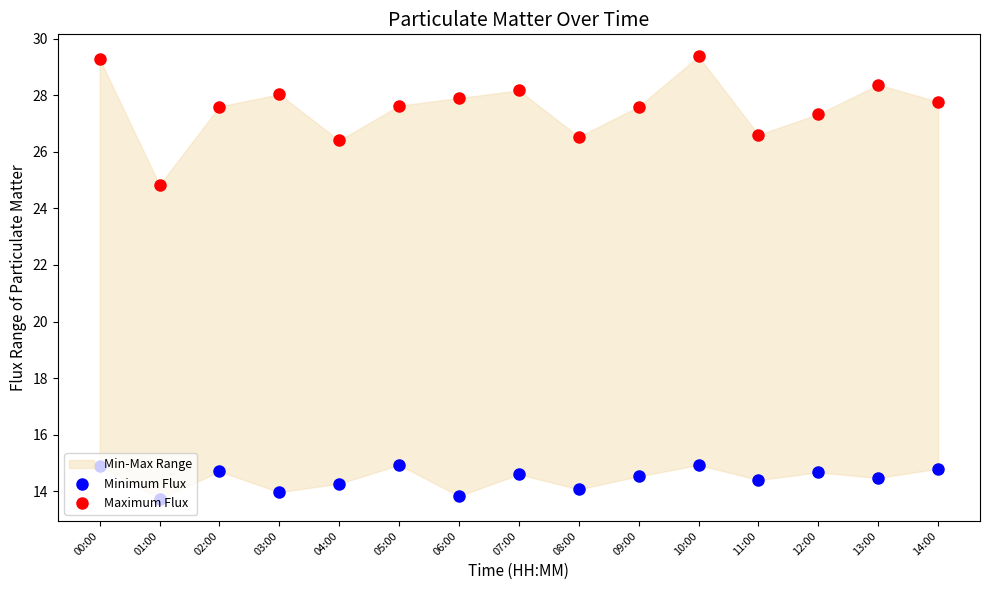

Which series reaches the maximum Y coordinate?

Maximum Flux